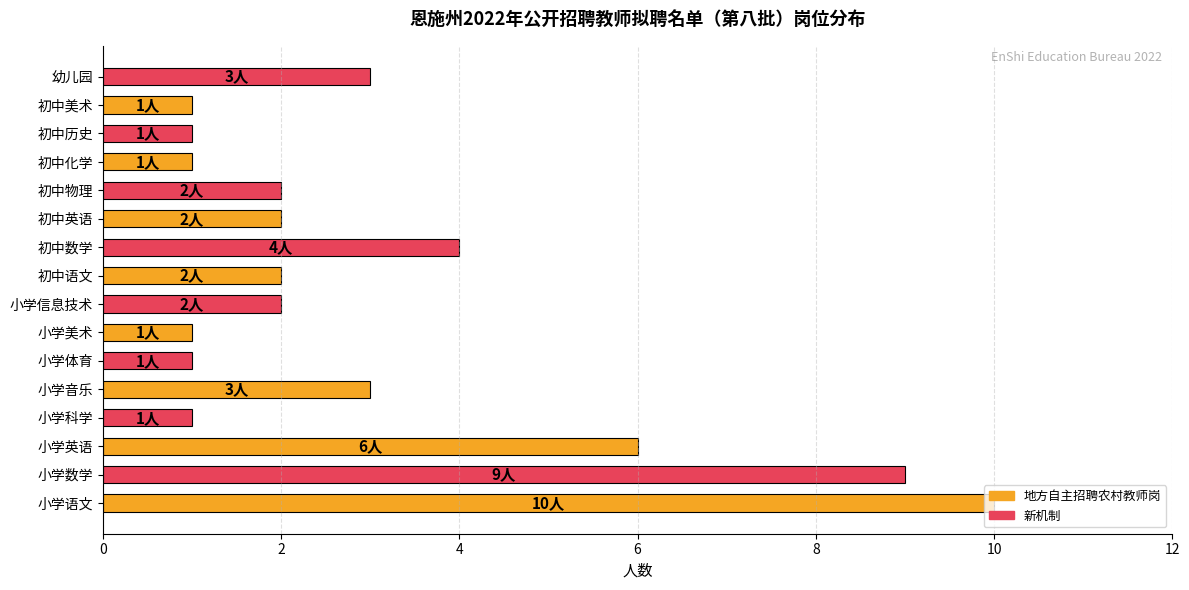

Is it true that the value at 初中物理 is 2?

True